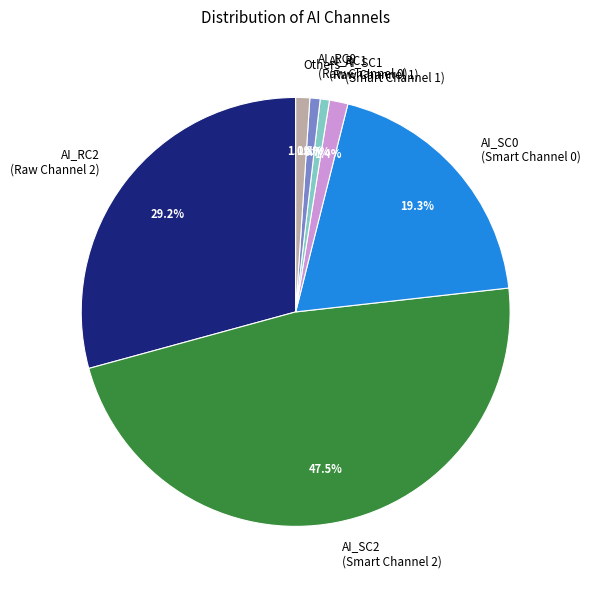

Which category has the biggest portion of the pie?

AI_SC2 (Smart Channel 2)